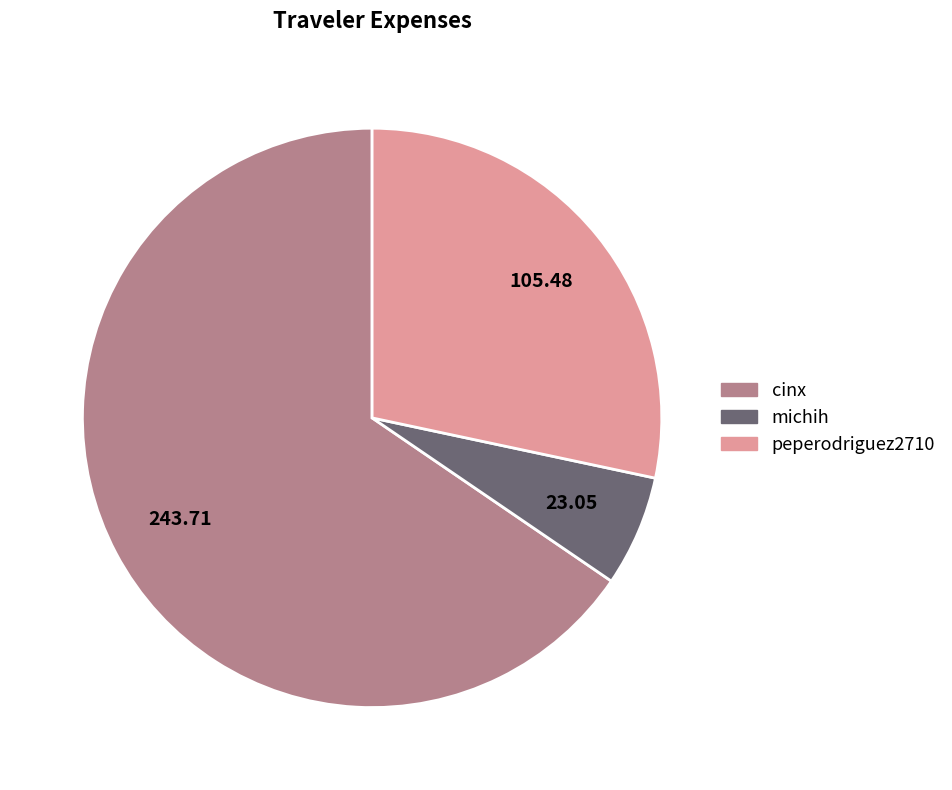

Which has a higher value, peperodriguez2710 or cinx?

cinx